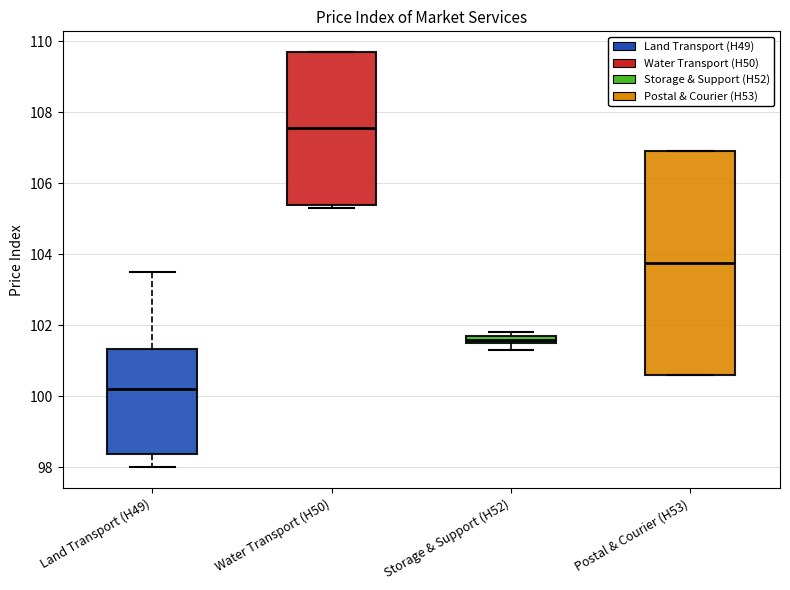

Which box has the lowest median line?

Land Transport (H49)